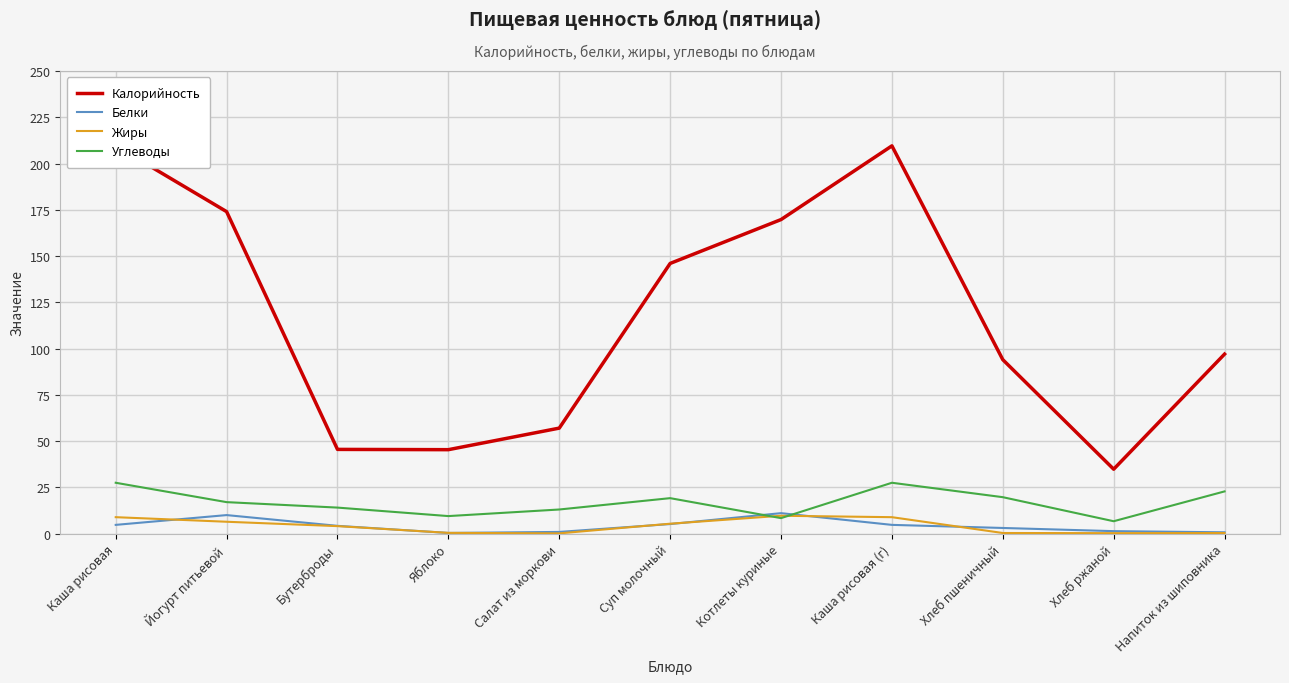

True or false: Белки and Углеводы intersect in this chart.

True